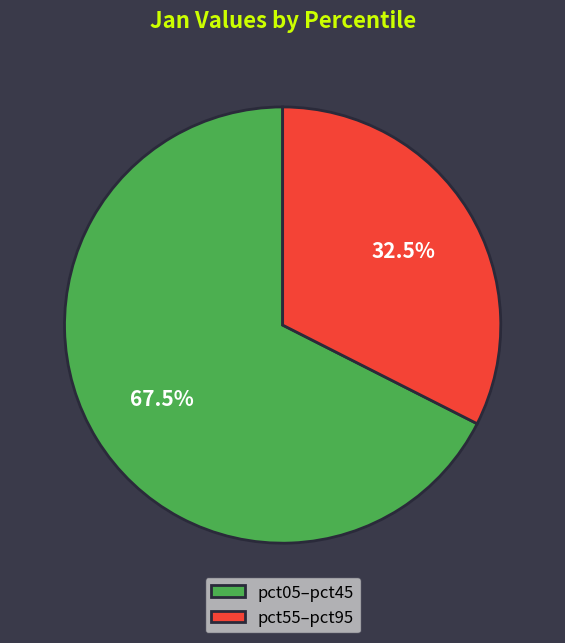

Does pct05–pct45 account for over 50% of the chart?

Yes